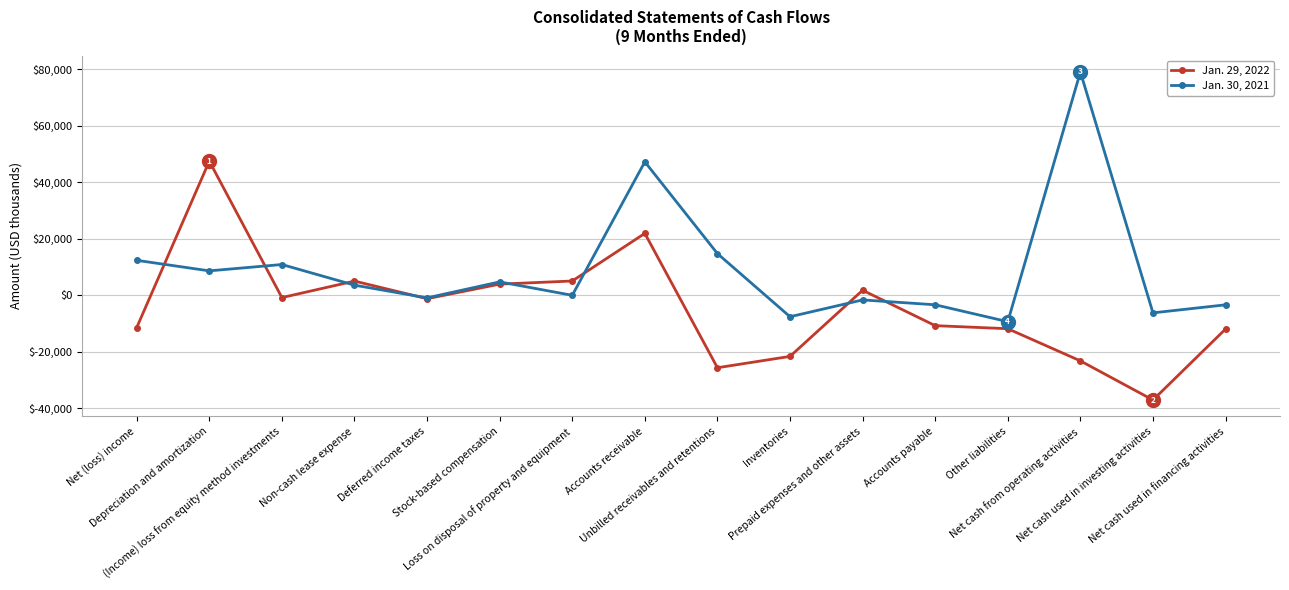

What is the average value of the Jan. 30, 2021 series?

9303